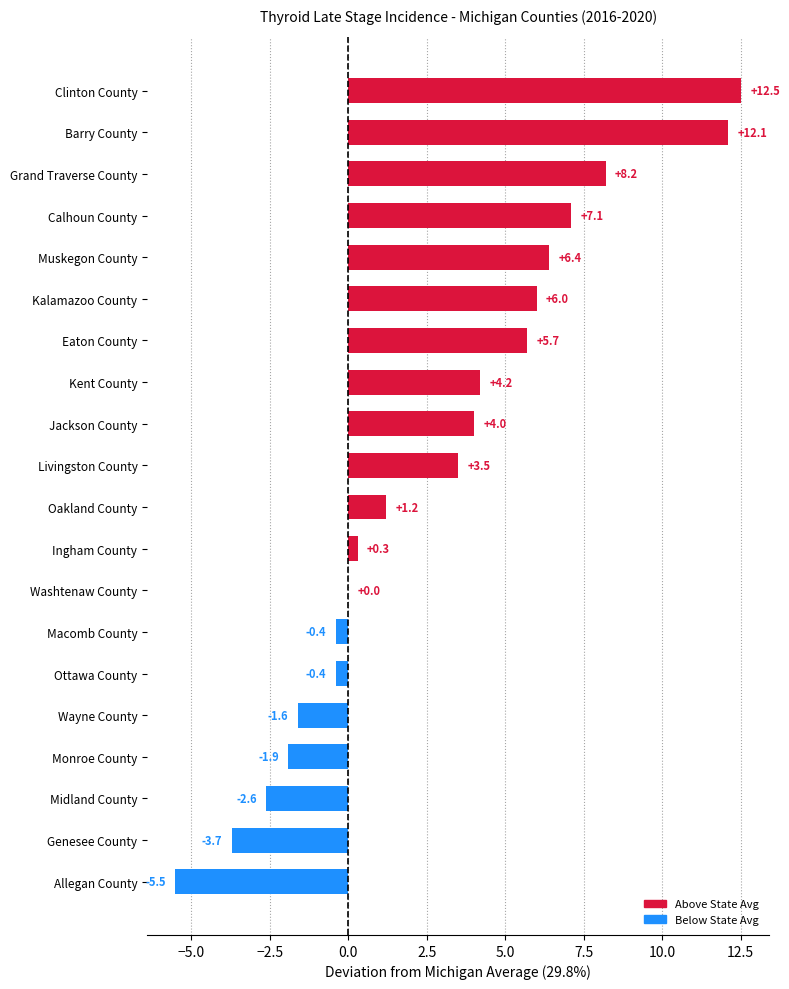

Are the bars horizontal?

Yes